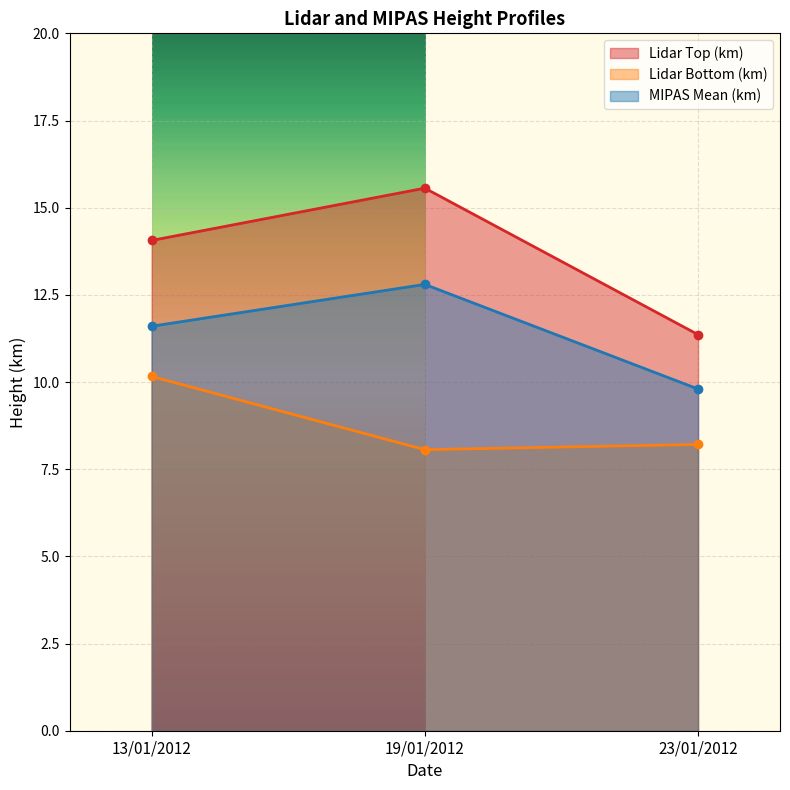

What is the total value across all series at 23/01/2012?

29.4